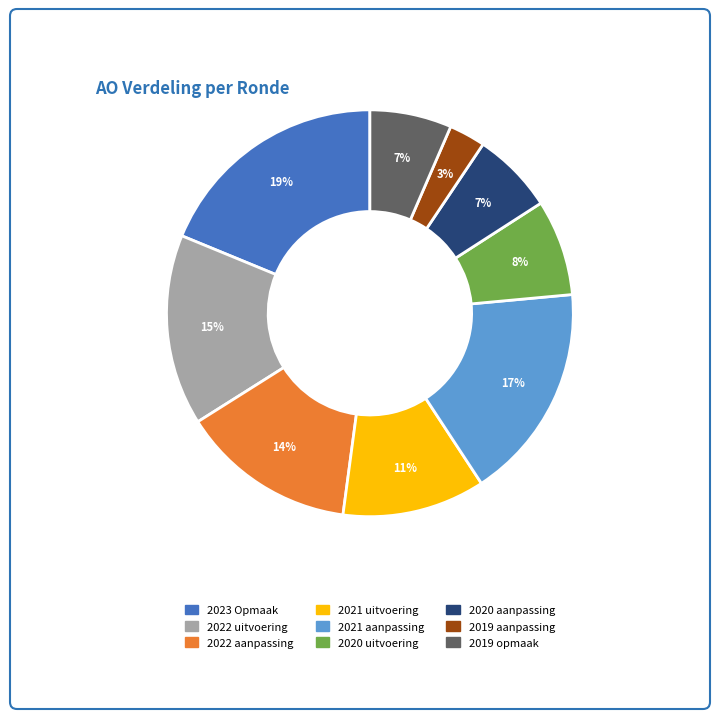

Approximately how many times larger is the value at 2021 uitvoering compared to 2023 Opmaak?

0.6